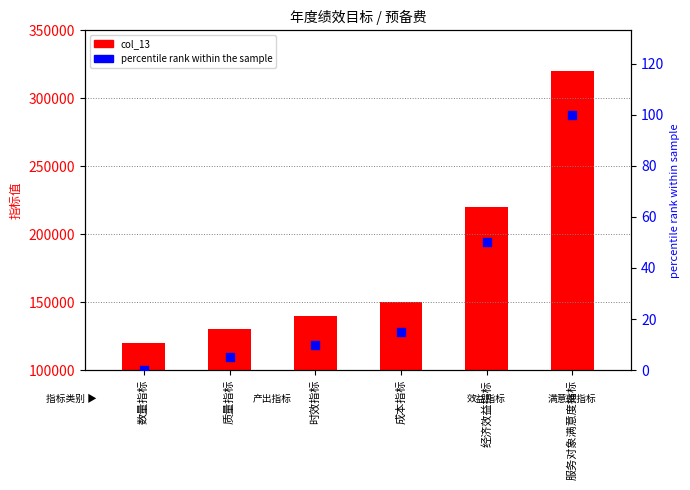

Which series has the largest Y range (max minus min)?

col_13